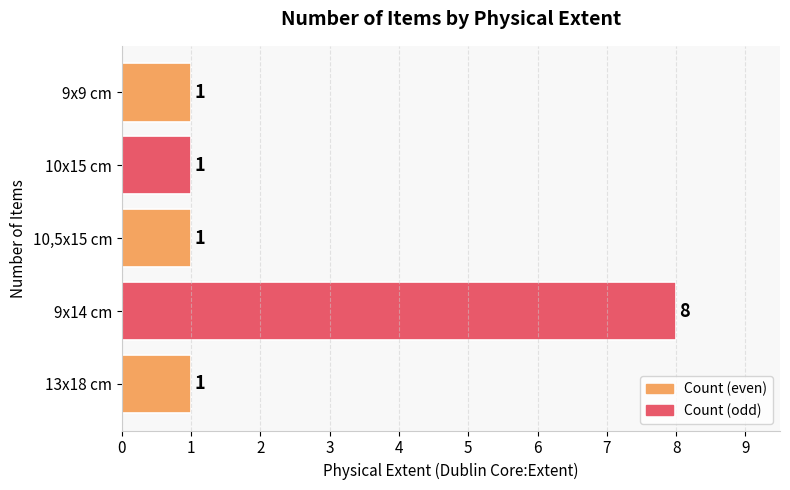

Approximately how many times larger is the value at 10x15 cm compared to 13x18 cm?

1.0